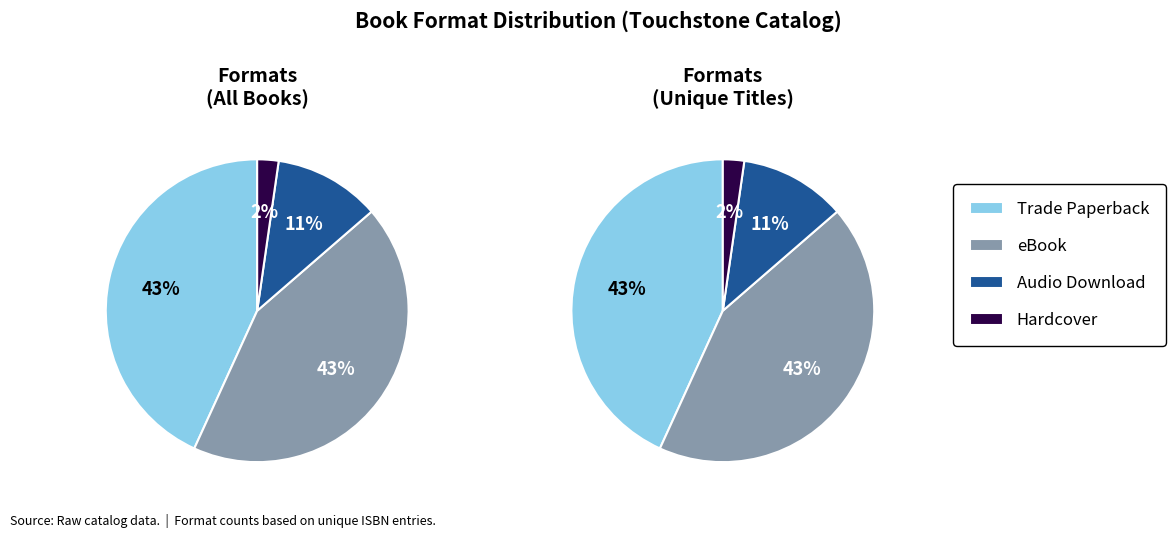

True or false: Hardcover accounts for 2% of the total.

True